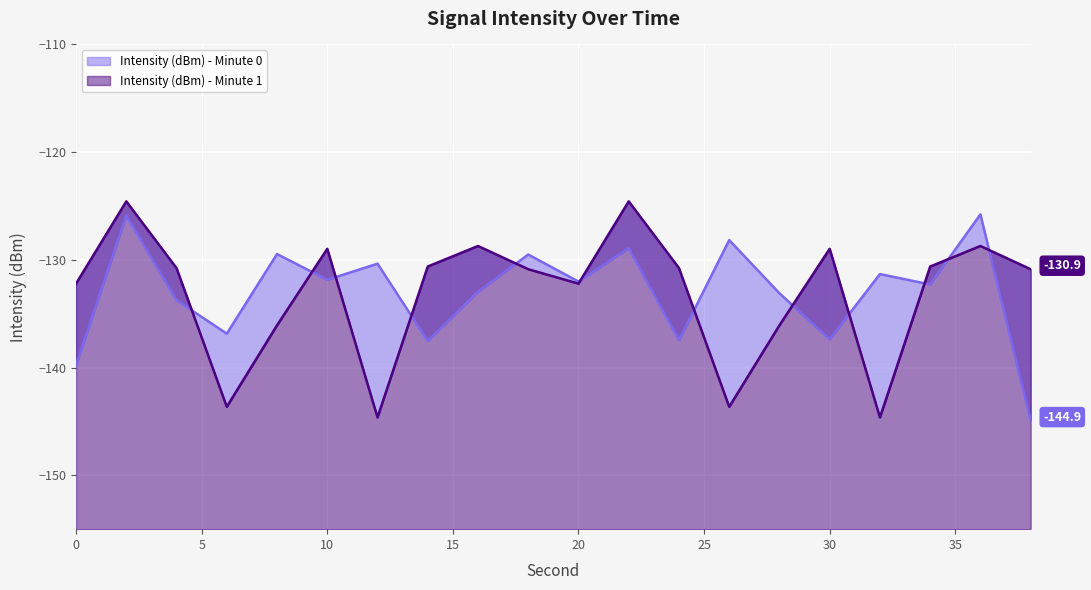

At which category is the sum across all series the highest?

2